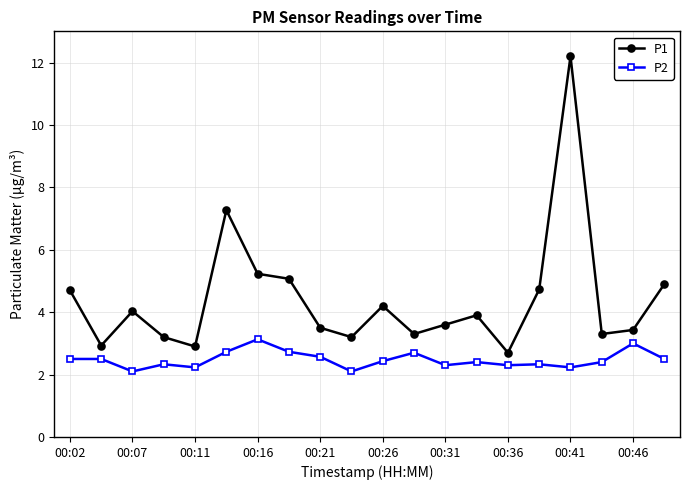

What is the minimum value for P2?

2.1